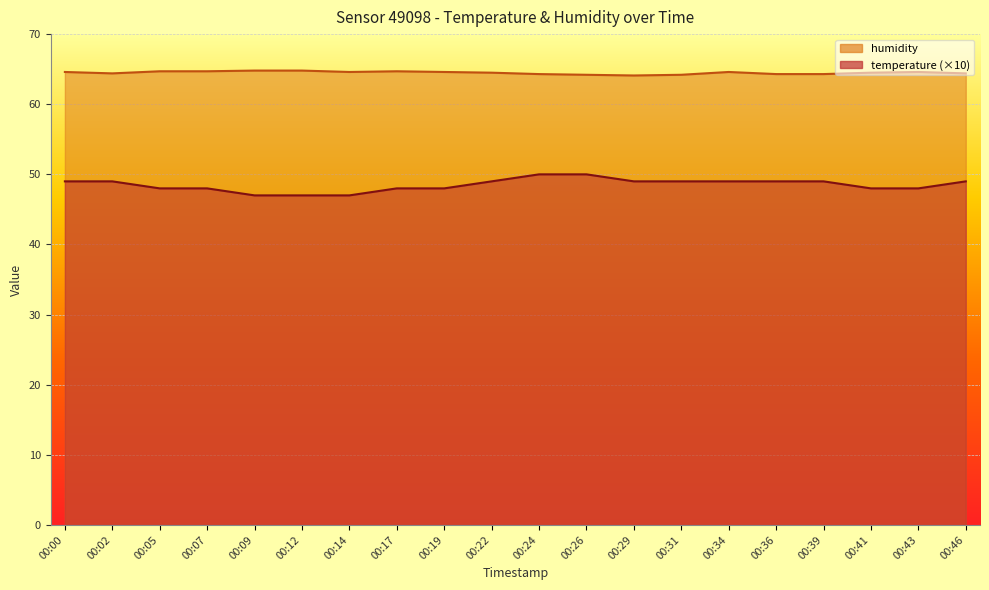

True or false: temperature has a value of 48.0 at 00:05.

True